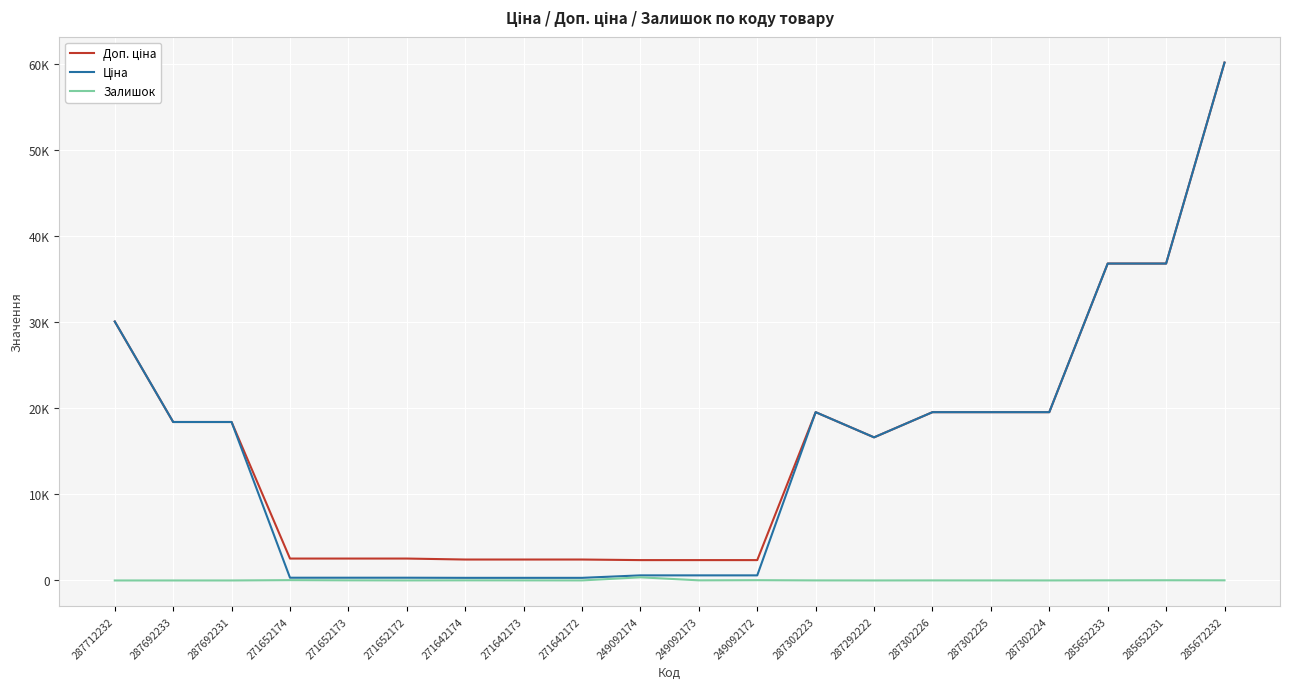

What is the spread (max minus min) of values at 285672232?

60189.6